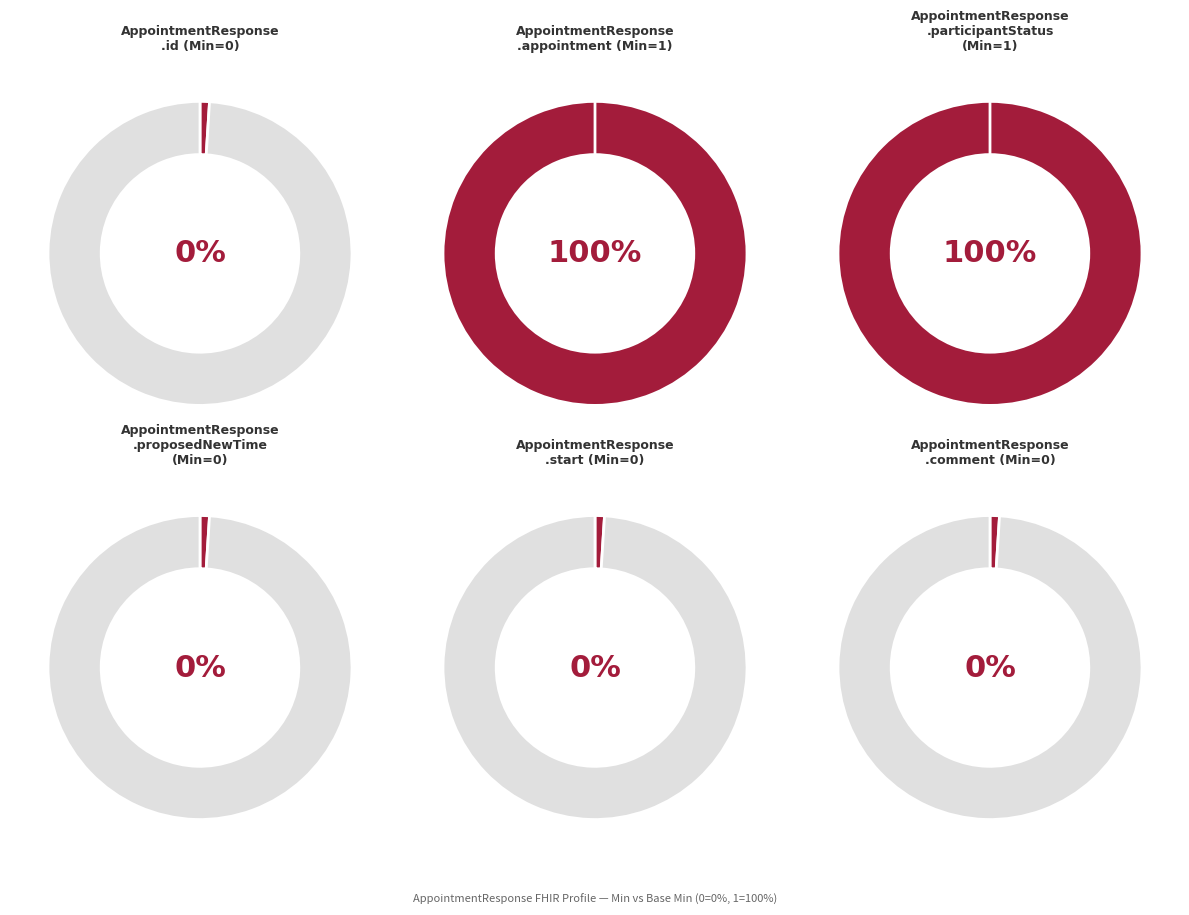

Rank the categories by value from lowest to highest.

AppointmentResponse.id, AppointmentResponse.proposedNewTime, AppointmentResponse.start, AppointmentResponse.comment, AppointmentResponse.appointment, AppointmentResponse.participantStatus